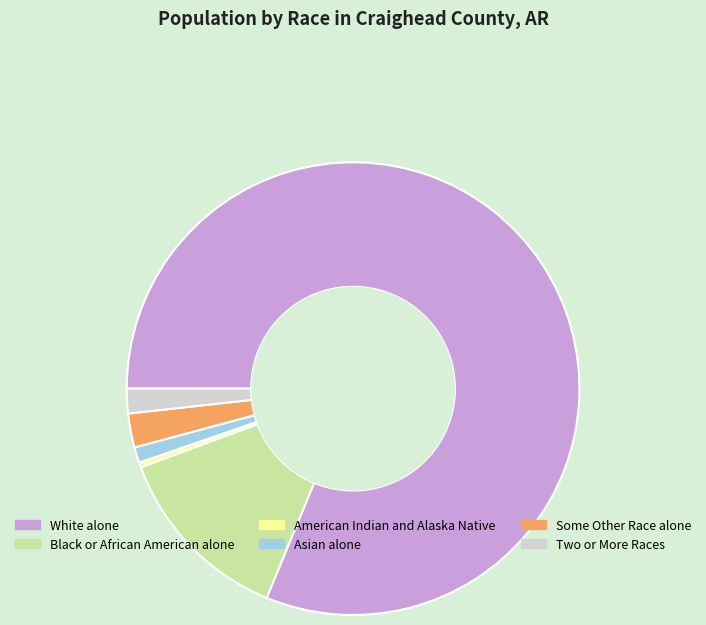

Is the sum of American Indian and Alaska Native and Two or More Races greater than half?

No